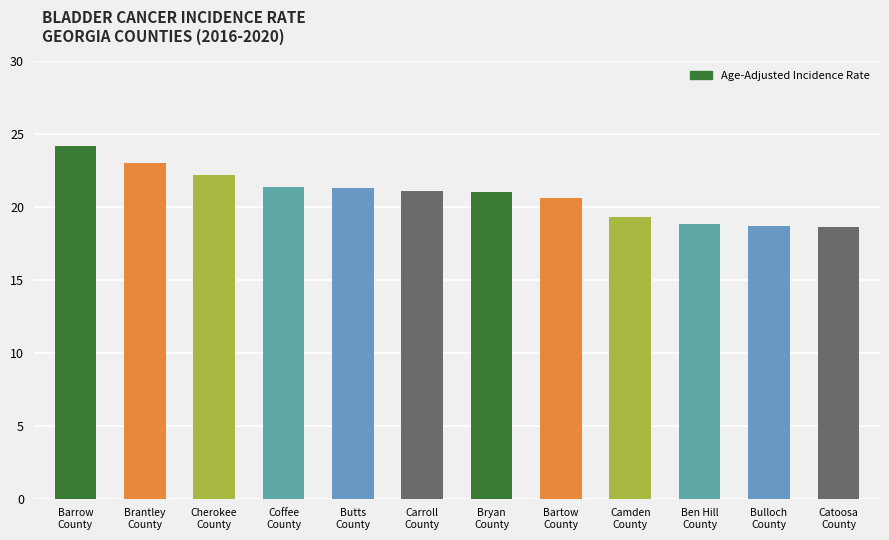

Which label corresponds to the largest value in the chart?

Barrow
County